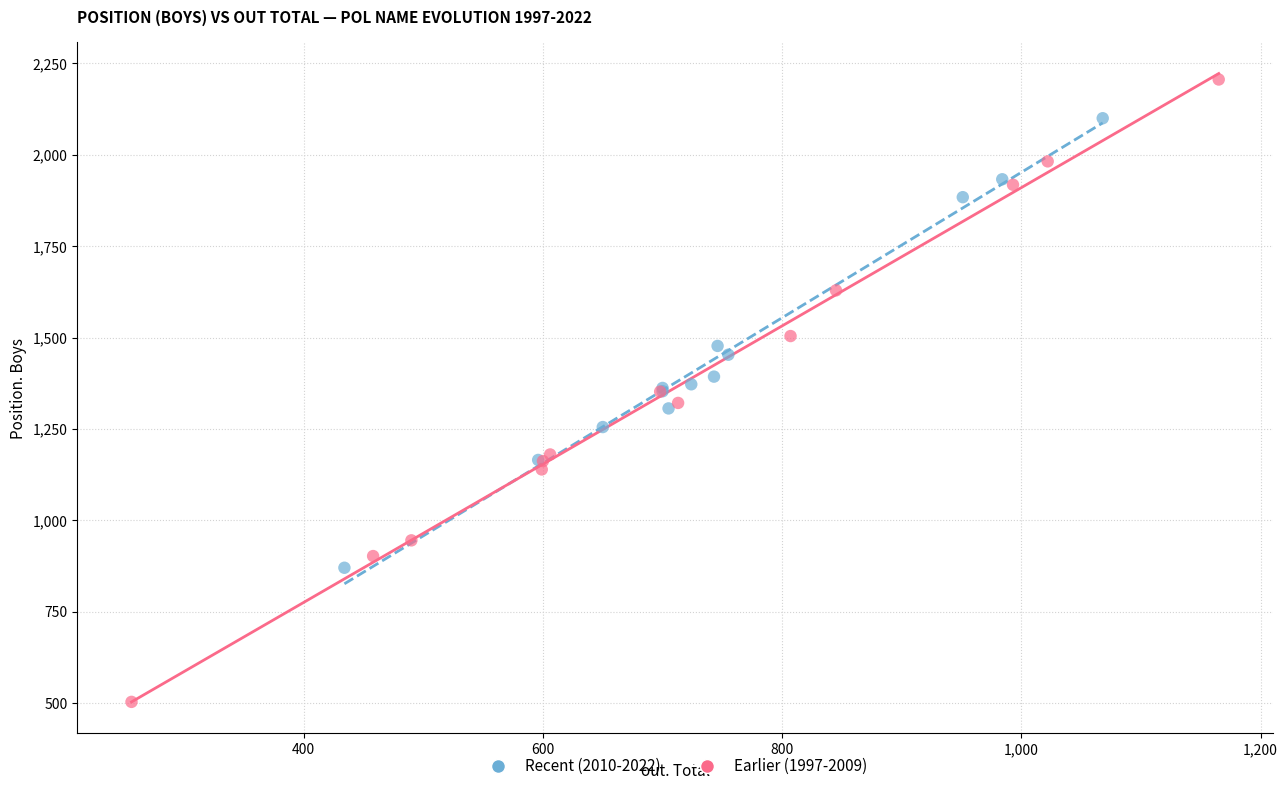

Which series reaches the minimum Y coordinate?

Earlier (1997-2009)